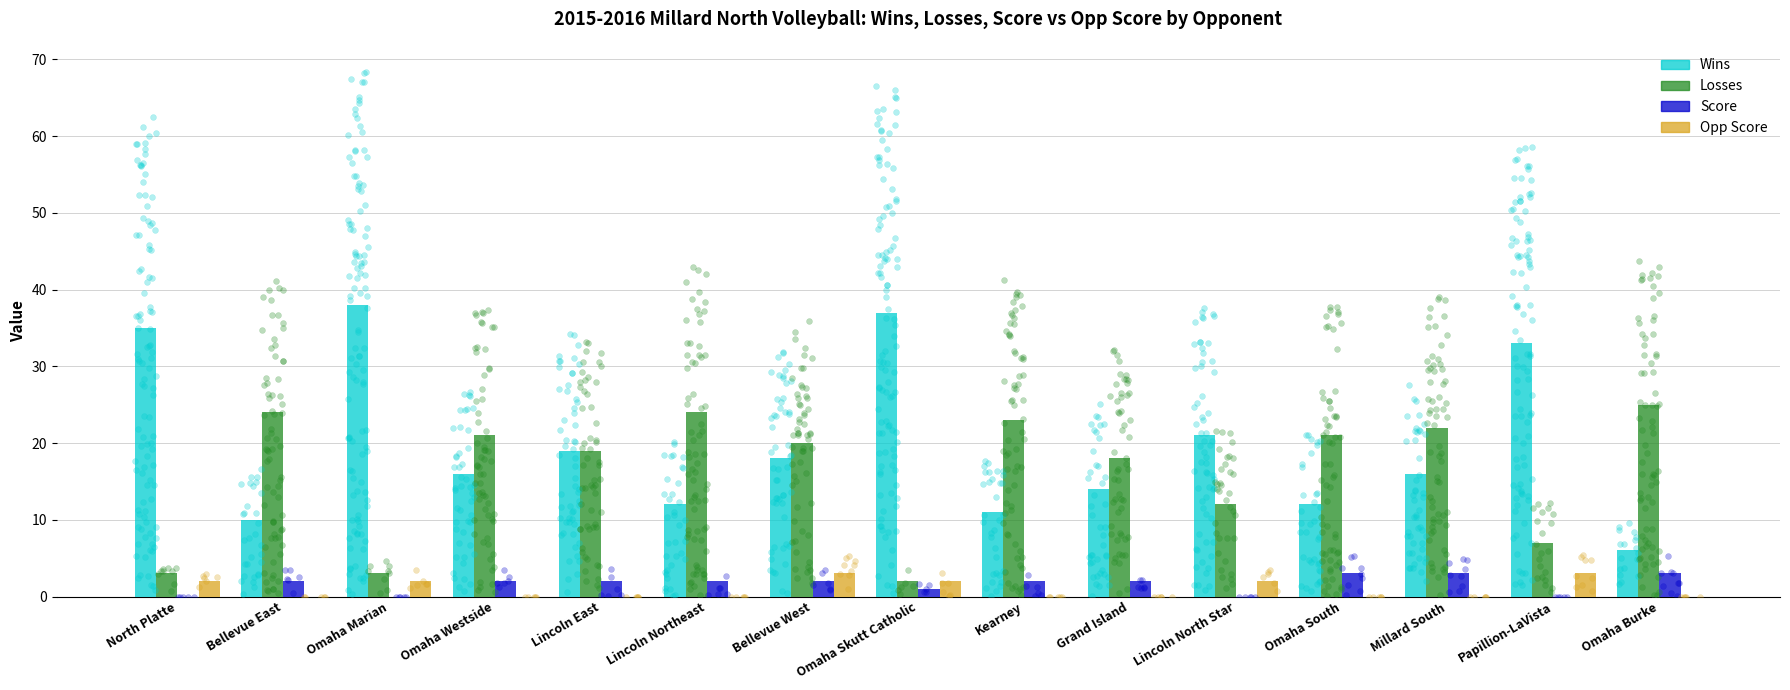

What are all the series names shown in the legend?

Wins, Losses, Score, Opp Score